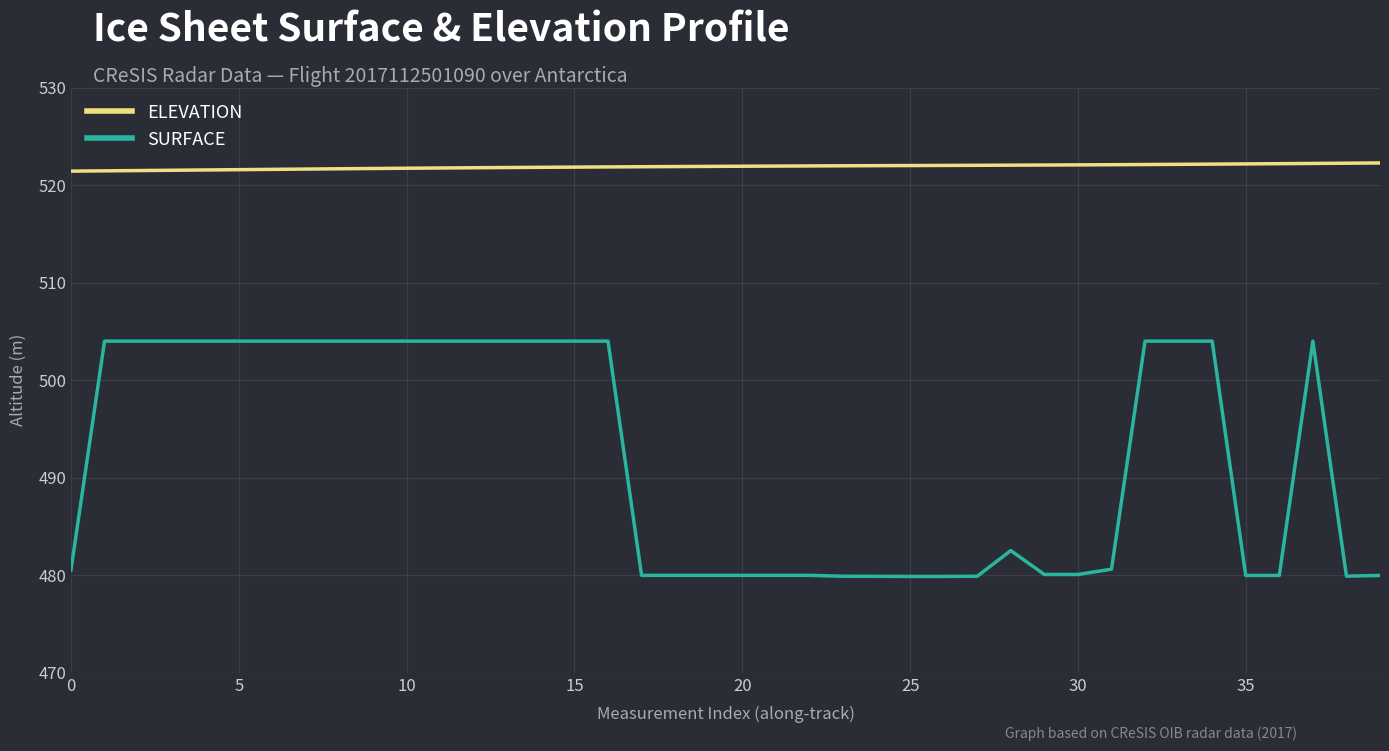

Rank the series by their average value, from lowest to highest.

SURFACE, ELEVATION